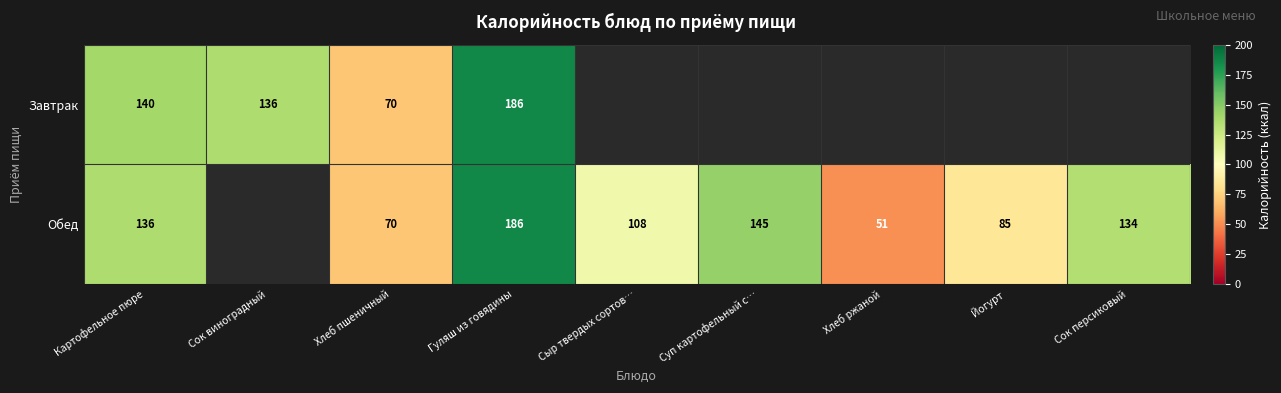

Count the number of data series in this chart.

2